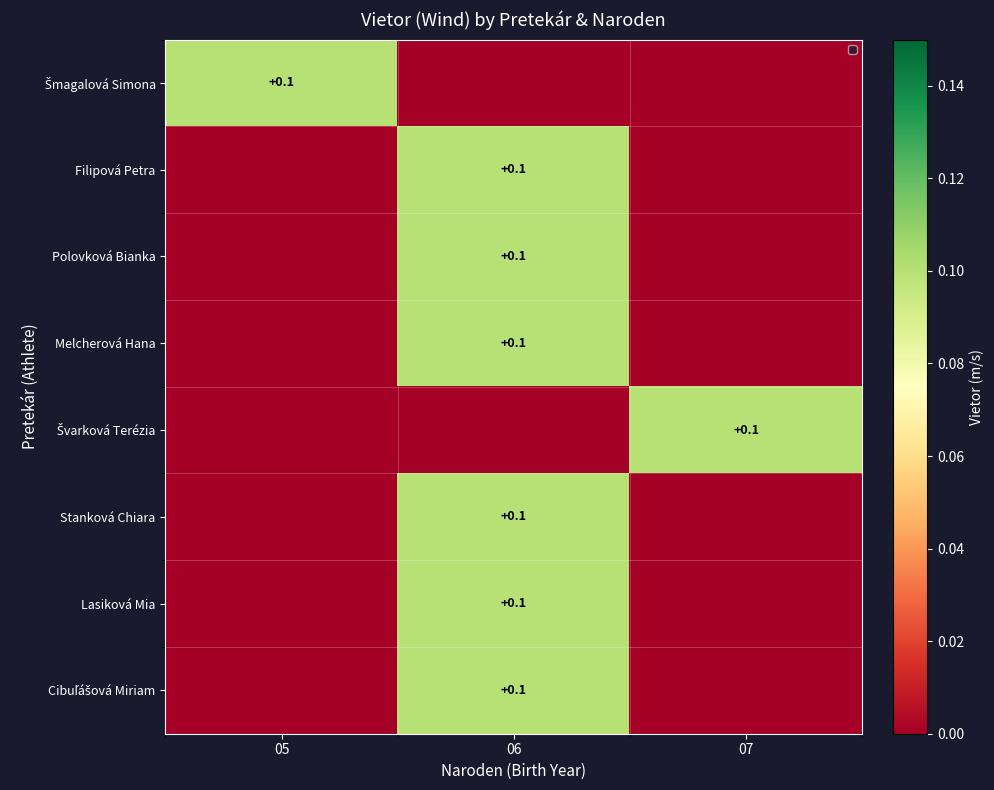

Count the Šmagalová Simona values in the range 0 to 1.

3